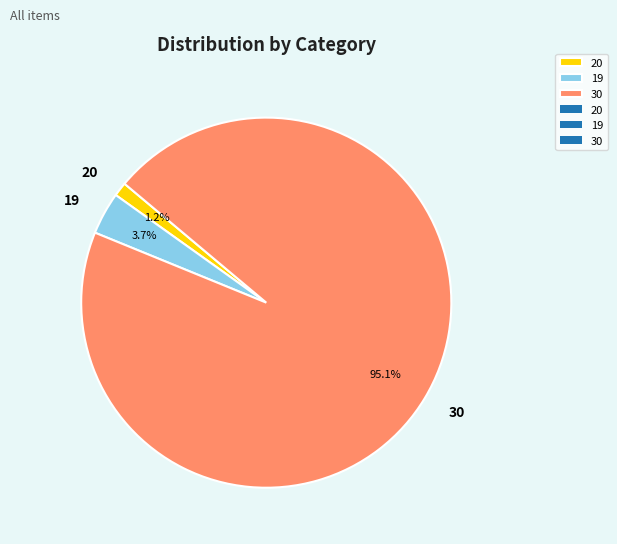

True or false: 20 accounts for 1% of the total.

True